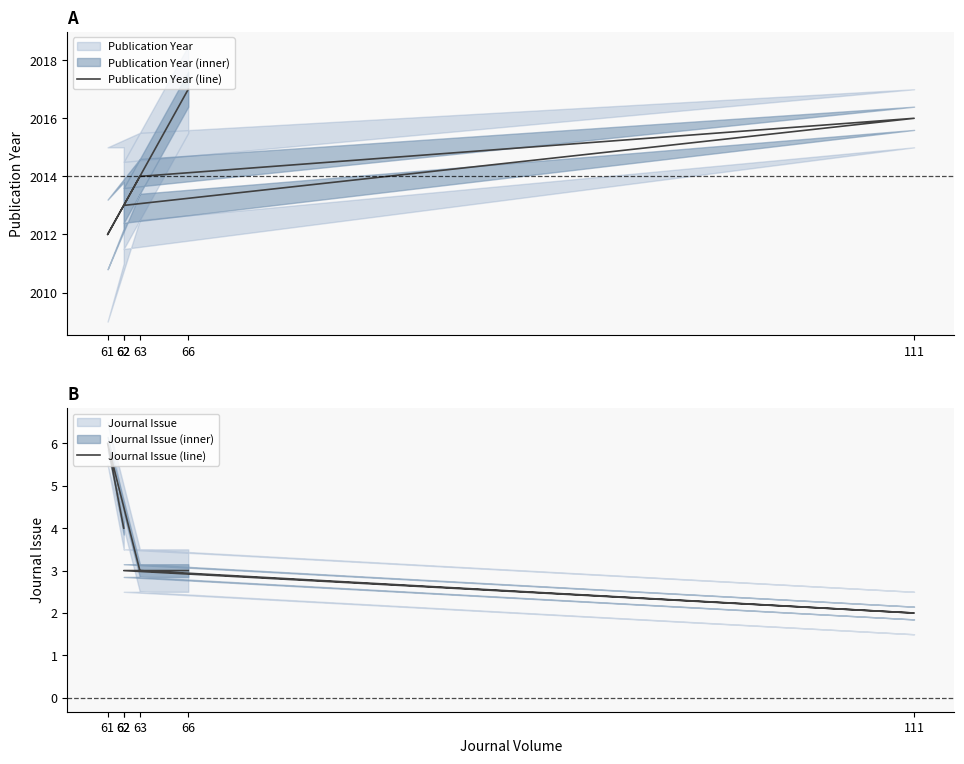

What is the total value across all series at 63?

2017